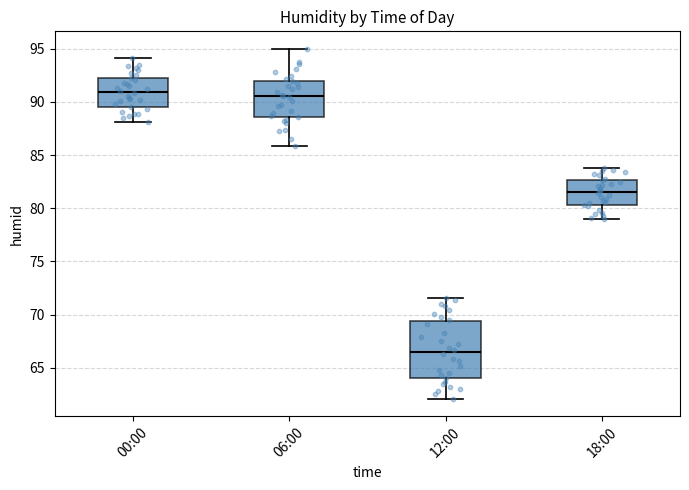

Where is the upper edge of the box for 18:00 on the y-axis? The values are not printed on the chart, so give them approximately, as read against the axis.

82.5